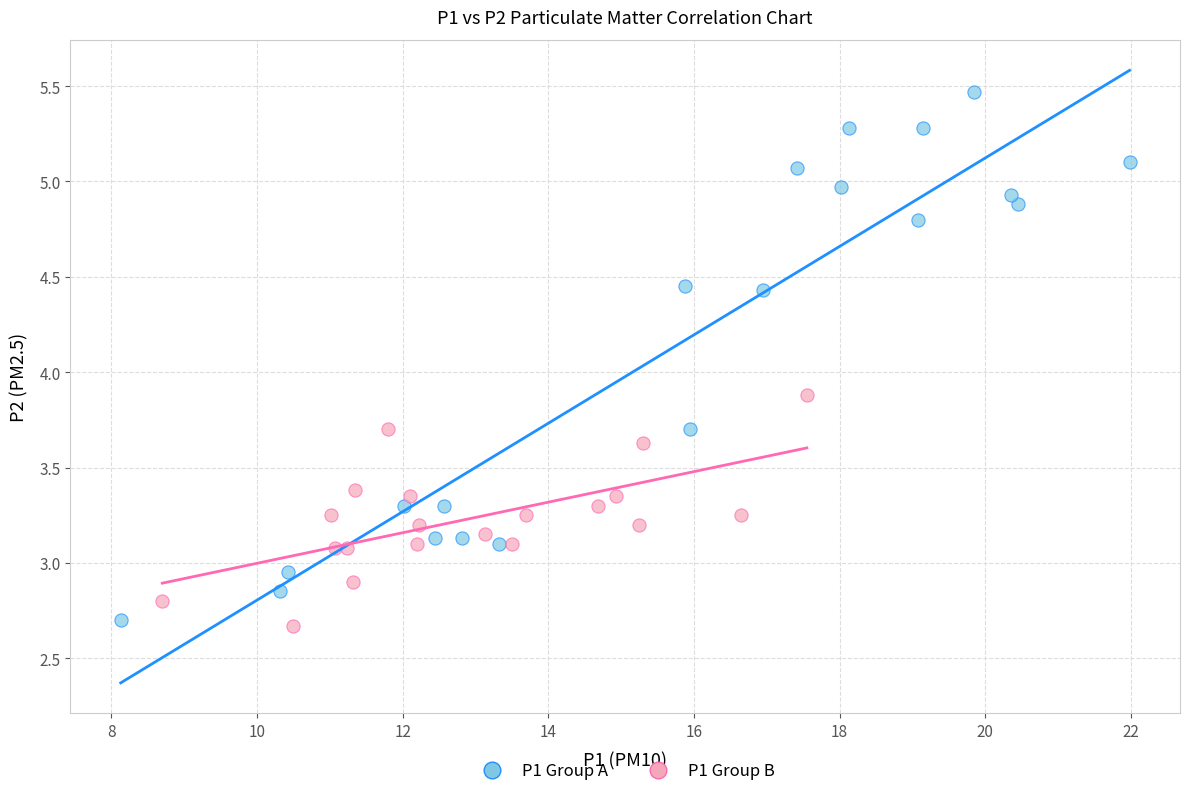

What are all the series names shown in the legend?

P1 Group A, P1 Group B